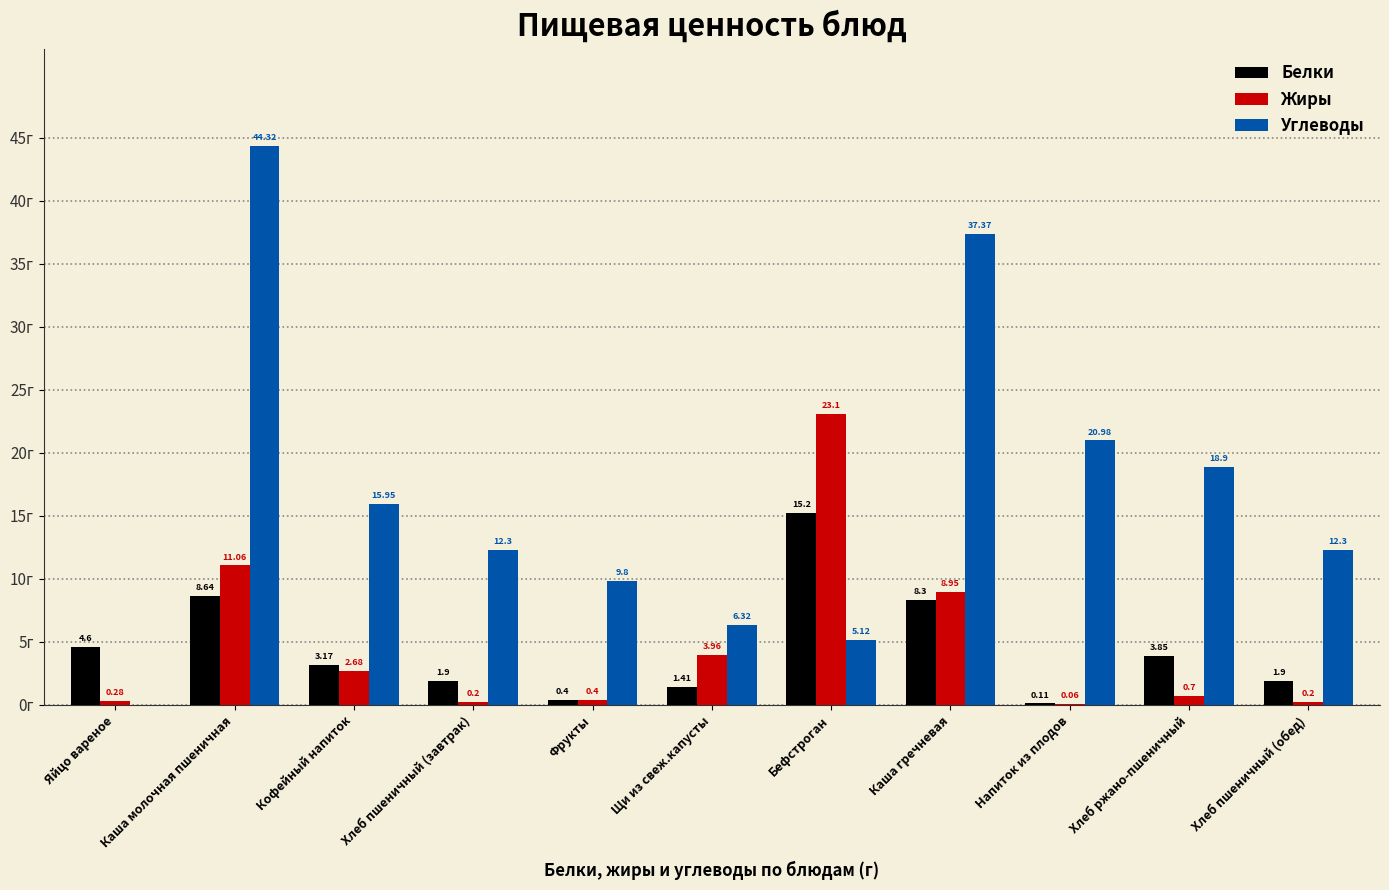

At which label does Белки first exceed 3?

Яйцо вареное